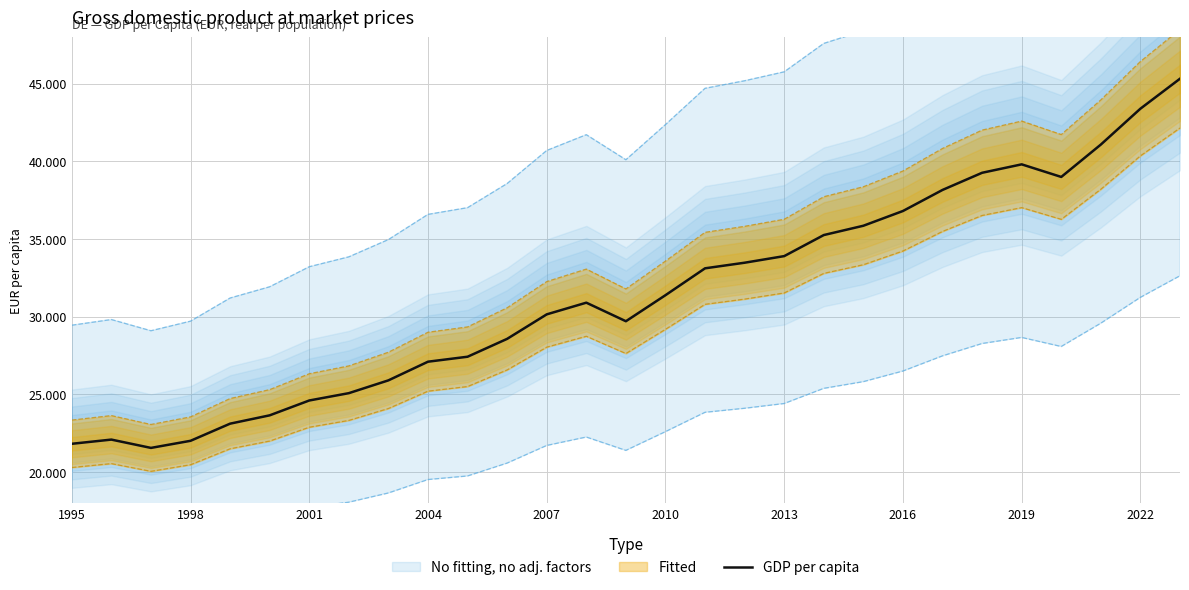

Does the chart have visible grid lines?

Yes